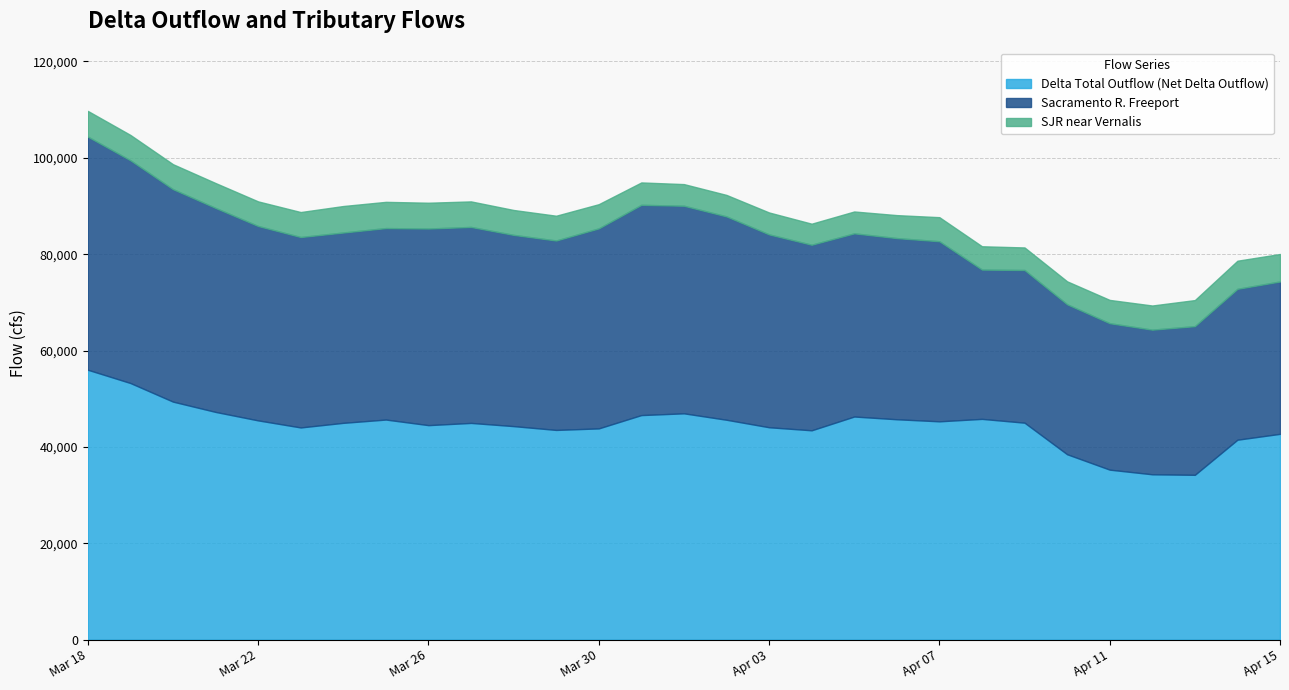

What is the difference between the second highest and second lowest values in the Delta Total Outflow (Net Delta Outflow) series?

18943.0